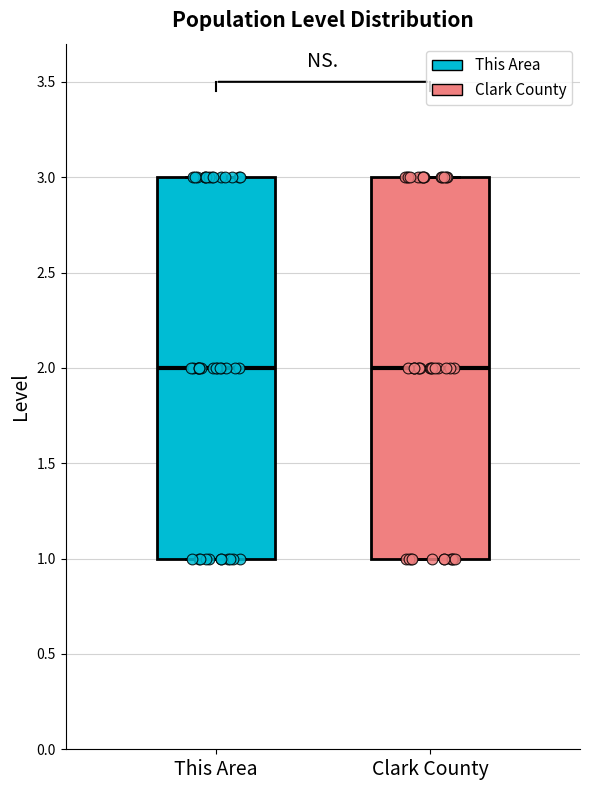

Where does the median line of the box for This Area sit on the y-axis? The values are not printed on the chart, so give them approximately, as read against the axis.

2